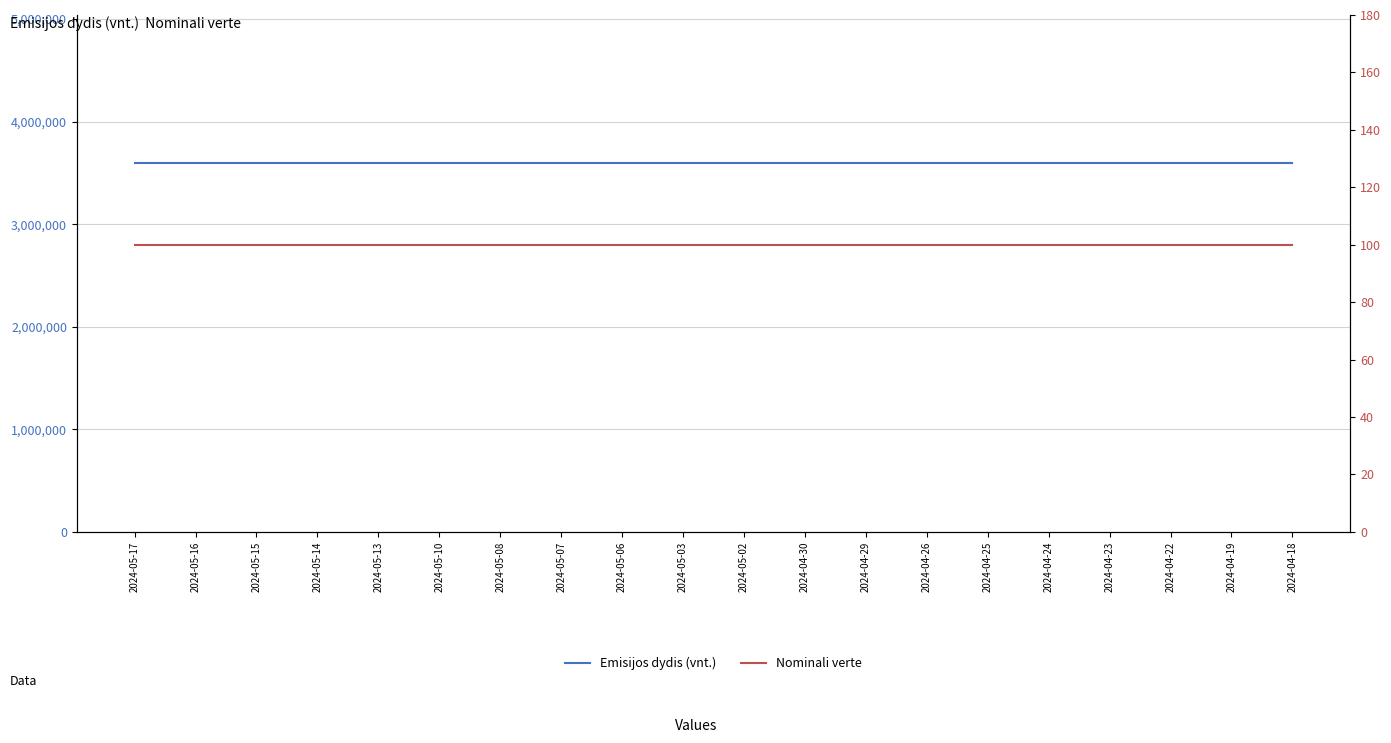

What position from the right is 2024-04-25?

6